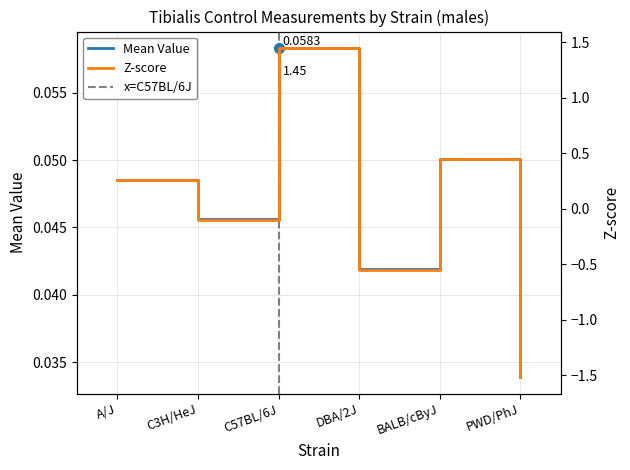

What is the difference between the maximum and minimum values in the Z-score series?

3.0